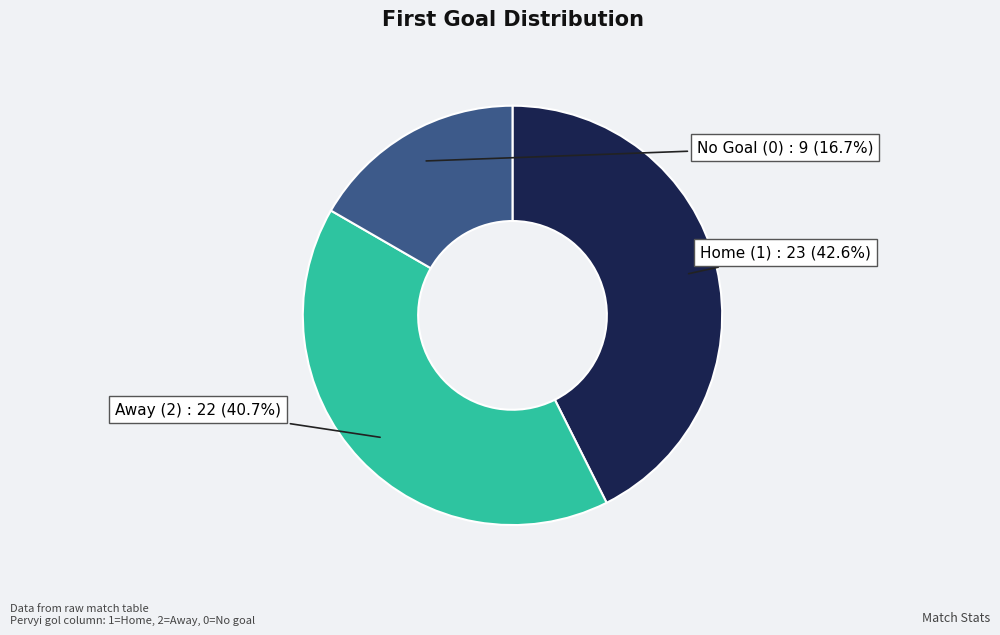

Rank the categories by value from lowest to highest.

No Goal (0), Away (2), Home (1)